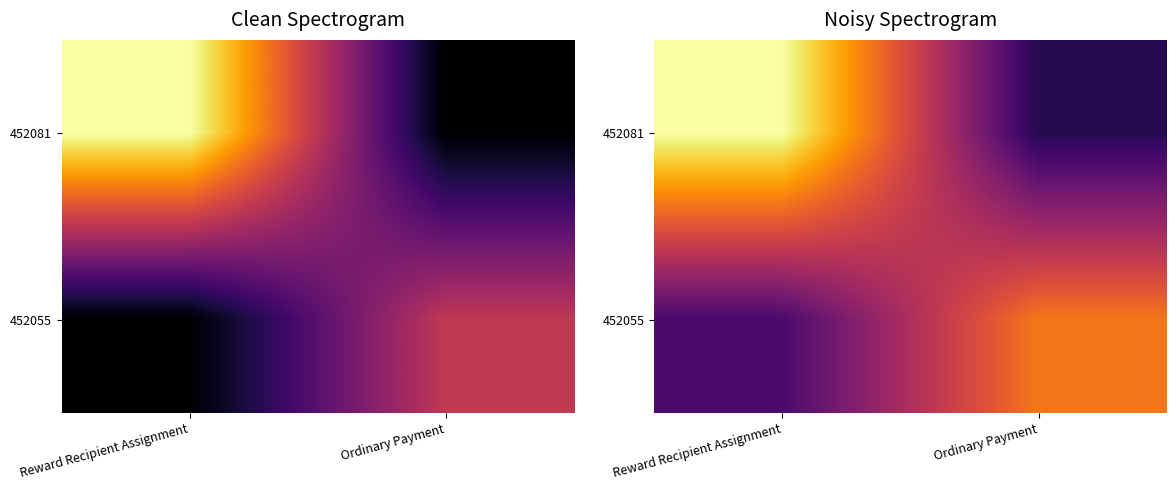

At how many categories does at least one series exceed 0?

2